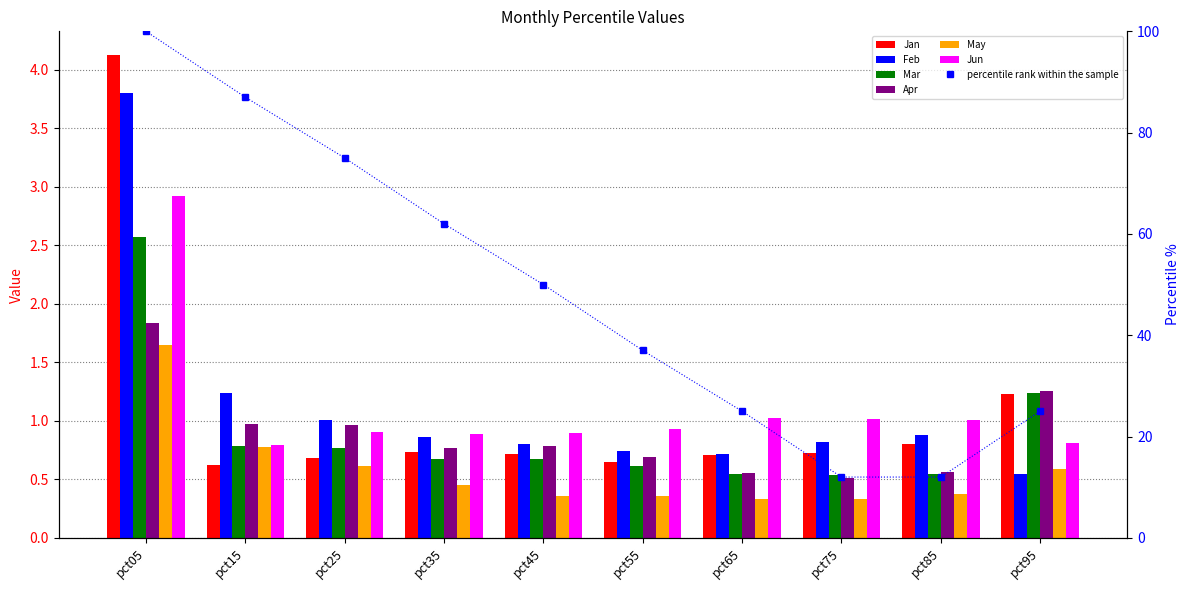

What is the value of the Mar bar at the 1st from the left?

2.6